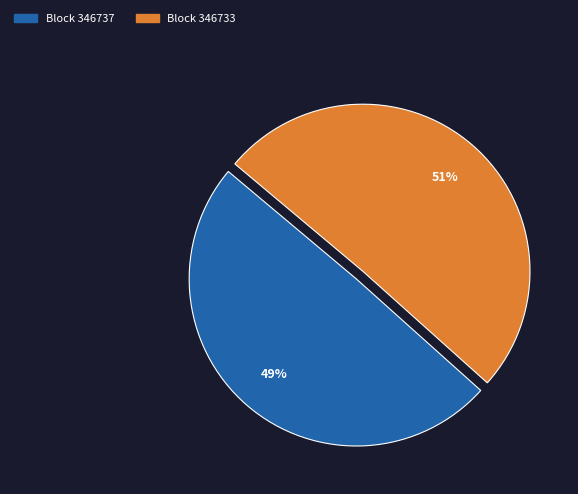

Is it true that Block 346733 is 41% of the pie?

False